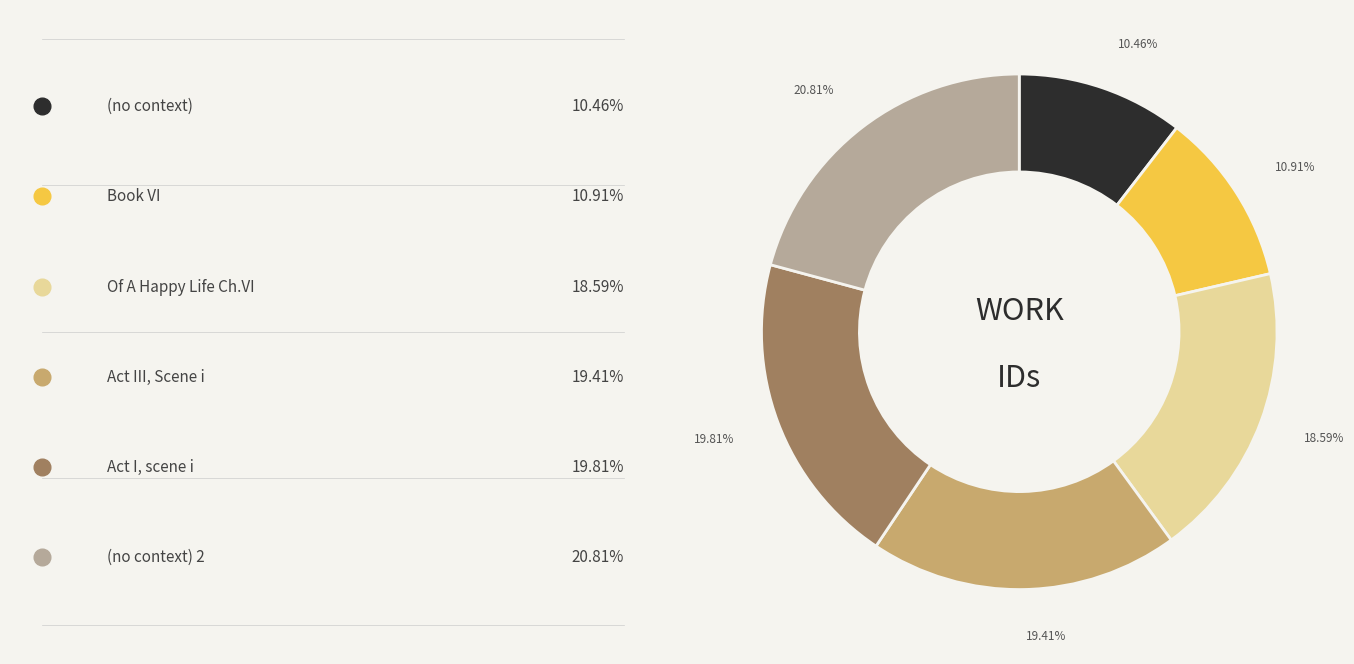

Is there a majority slice in this chart?

No